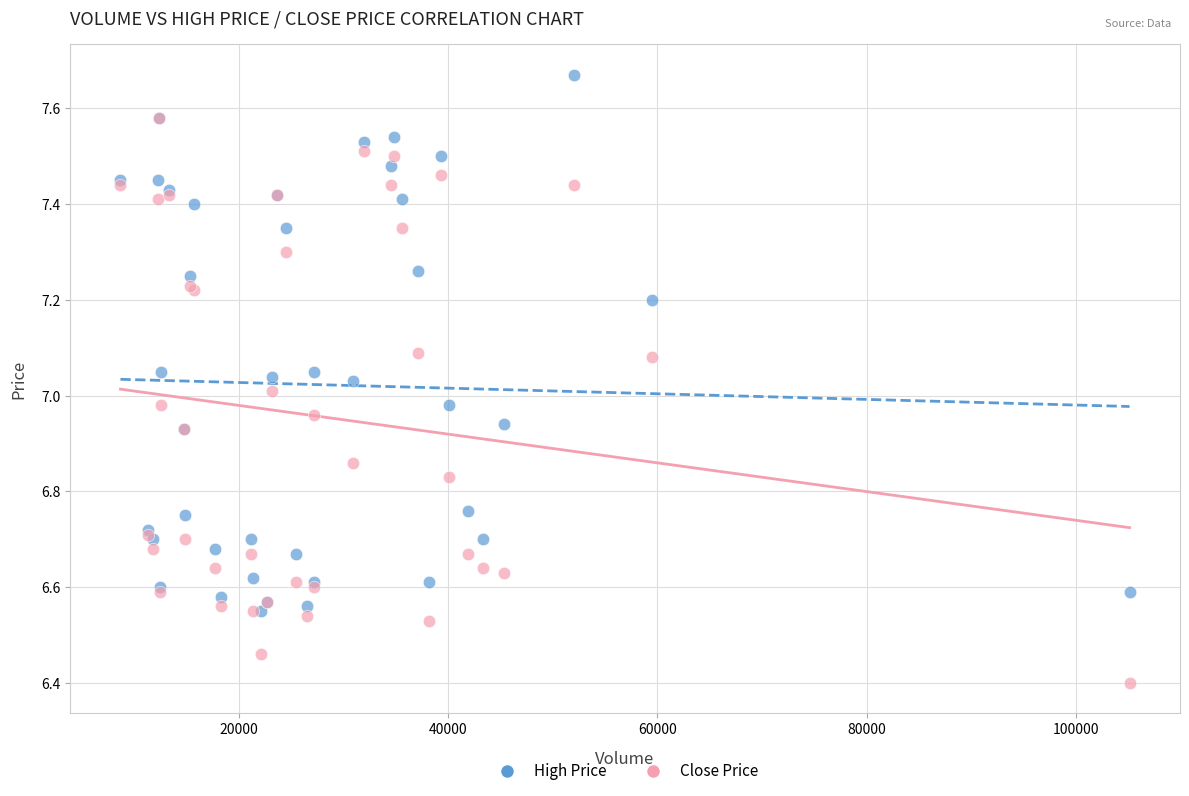

What are all the series names shown in the legend?

High Price, Close Price